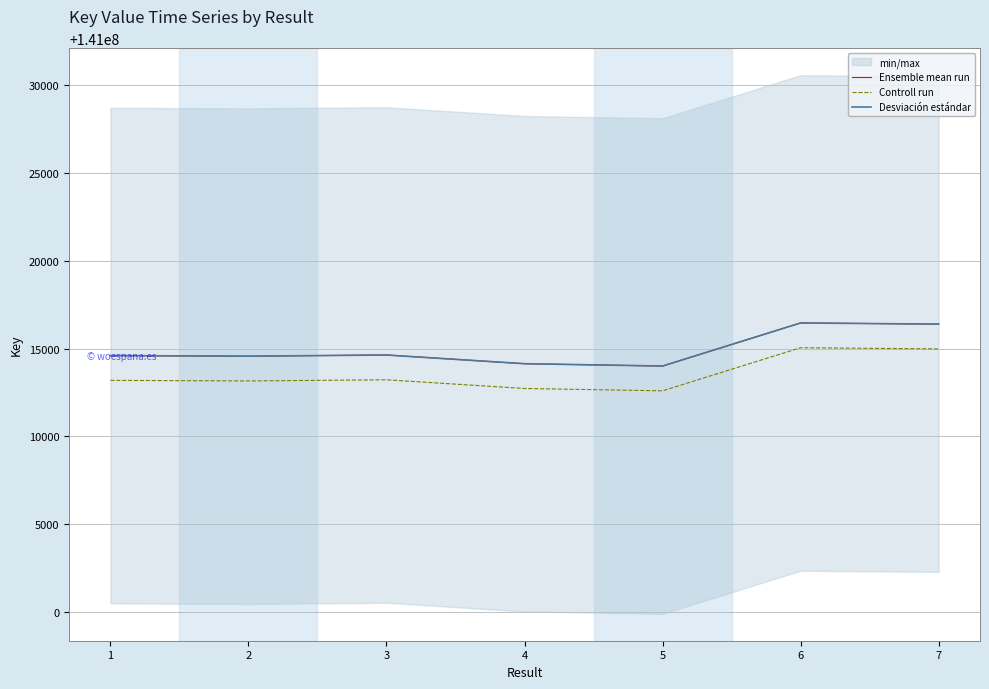

True or false: Desviación estándar and Controll run intersect in this chart.

False